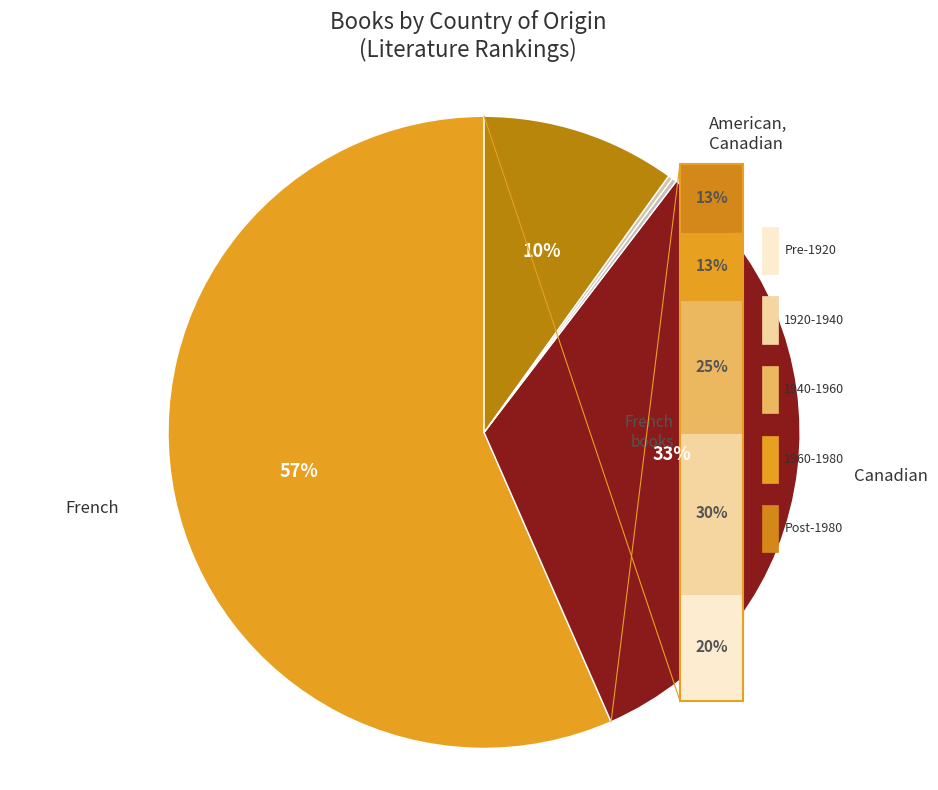

Do Other and French together represent more than half of the pie?

Yes